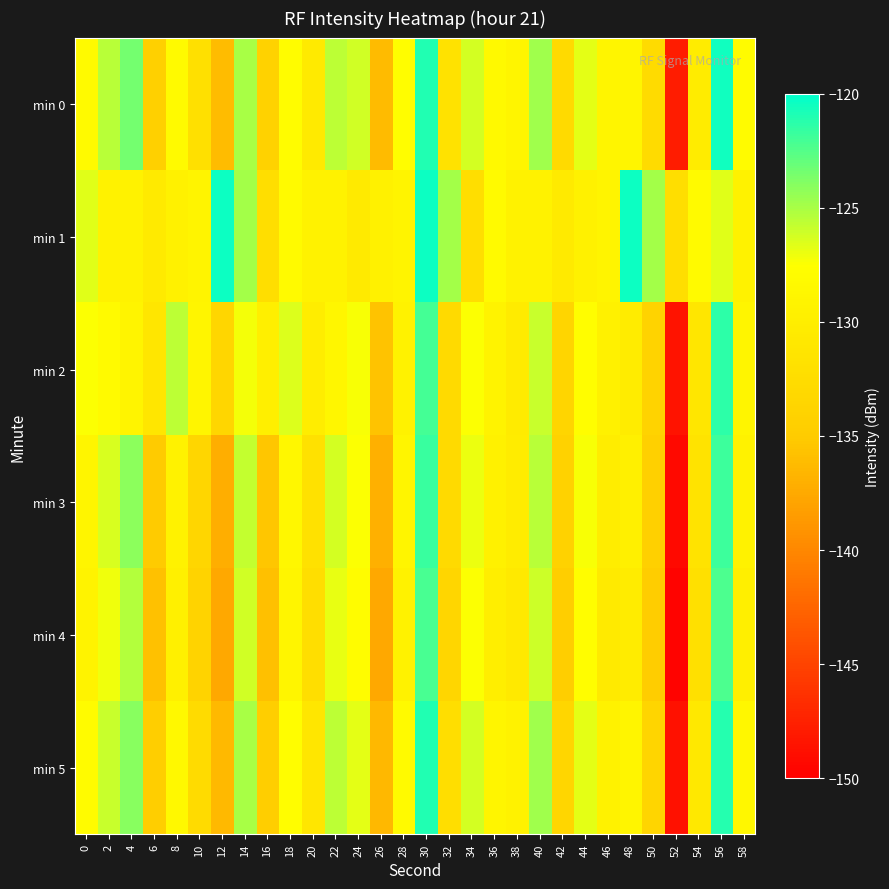

Reading right to left, what are all the values shown in this chart?

min 0: 58=-128.0	56=-120.6	54=-130.3	52=-147.9	50=-132.7	48=-128.9	46=-128.9	44=-126.7	42=-132.8	40=-124.7	38=-128.9	36=-128.4	34=-126.2	32=-131.7	30=-121.0	28=-127.8	26=-136.3	24=-126.1	22=-125.6	20=-130.6	18=-127.9	16=-134.1	14=-125.0	12=-136.1	10=-132.0	8=-128.1	6=-134.3	4=-123.5	2=-125.4	0=-128.3
min 1: 58=-129.3	56=-126.6	54=-128.3	52=-132.3	50=-124.9	48=-120.5	46=-129.1	44=-129.6	42=-130.6	40=-129.4	38=-129.3	36=-128.3	34=-132.3	32=-124.9	30=-120.5	28=-129.1	26=-129.6	24=-130.6	22=-129.4	20=-129.3	18=-128.3	16=-132.3	14=-124.9	12=-120.5	10=-129.1	8=-129.6	6=-130.6	4=-129.4	2=-129.3	0=-126.6
min 2: 58=-129.0	56=-121.3	54=-131.1	52=-148.5	50=-133.9	48=-130.2	46=-129.6	44=-127.8	42=-133.7	40=-125.9	38=-130.4	36=-129.2	34=-127.5	32=-132.8	30=-122.1	28=-129.4	26=-135.6	24=-127.3	22=-128.7	20=-130.1	18=-126.5	16=-129.8	14=-127.2	12=-133.4	10=-128.9	8=-125.6	6=-131.2	4=-129.1	2=-128.3	0=-127.5
min 3: 58=-129.3	56=-121.8	54=-131.5	52=-149.2	50=-134.3	48=-129.7	46=-130.1	44=-127.3	42=-134.1	40=-125.5	38=-130.2	36=-129.5	34=-127.0	32=-132.9	30=-121.7	28=-128.9	26=-137.1	24=-127.4	22=-126.3	20=-131.9	18=-128.6	16=-135.4	14=-125.8	12=-137.2	10=-133.5	8=-129.3	6=-135.1	4=-124.2	2=-126.4	0=-128.9
min 4: 58=-129.8	56=-122.3	54=-132.0	52=-149.7	50=-134.8	48=-130.2	46=-130.6	44=-127.8	42=-134.6	40=-126.0	38=-130.7	36=-130.0	34=-127.5	32=-133.4	30=-122.2	28=-129.4	26=-137.6	24=-127.9	22=-126.8	20=-132.3	18=-129.0	16=-135.9	14=-126.2	12=-137.6	10=-133.9	8=-129.7	6=-135.8	4=-125.3	2=-127.1	0=-129.2
min 5: 58=-128.6	56=-121.1	54=-130.8	52=-148.6	50=-133.6	48=-129.0	46=-129.4	44=-126.7	42=-133.4	40=-124.8	38=-129.4	36=-128.8	34=-126.3	32=-132.2	30=-121.0	28=-128.2	26=-136.5	24=-126.7	22=-125.6	20=-131.1	18=-127.8	16=-134.7	14=-125.0	12=-136.4	10=-132.7	8=-128.5	6=-134.6	4=-124.0	2=-125.9	0=-128.0